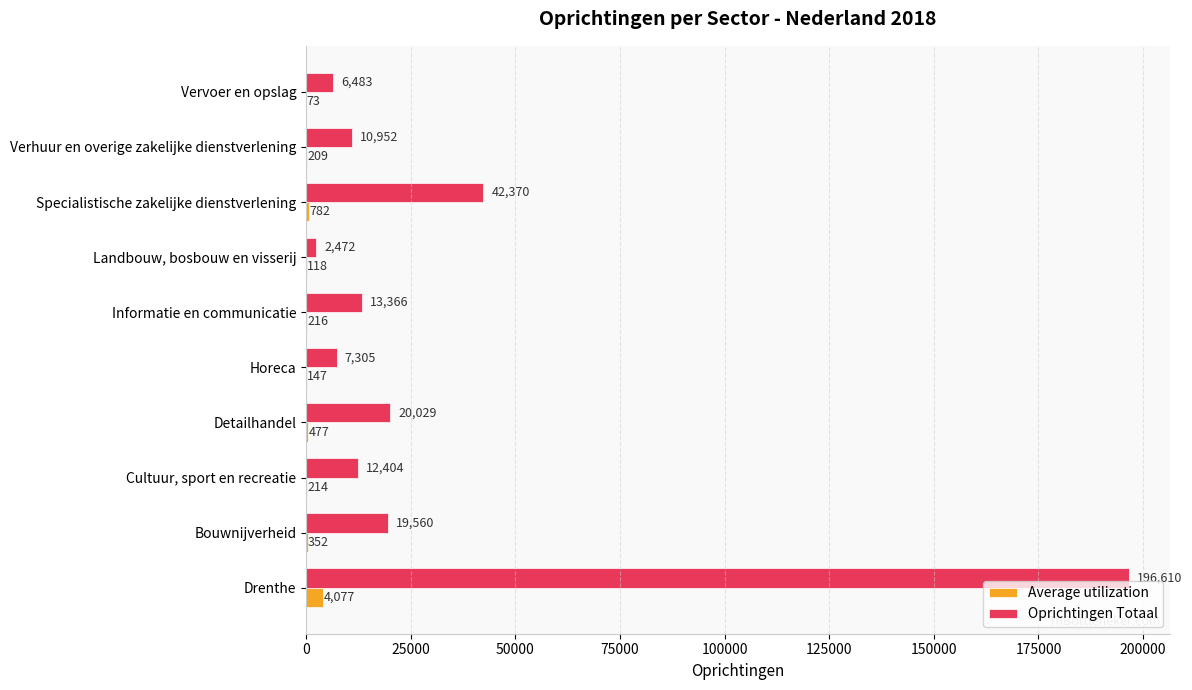

Where is Oprichtingen Totaal nearest to the value 99541?

Specialistische zakelijke dienstverlening